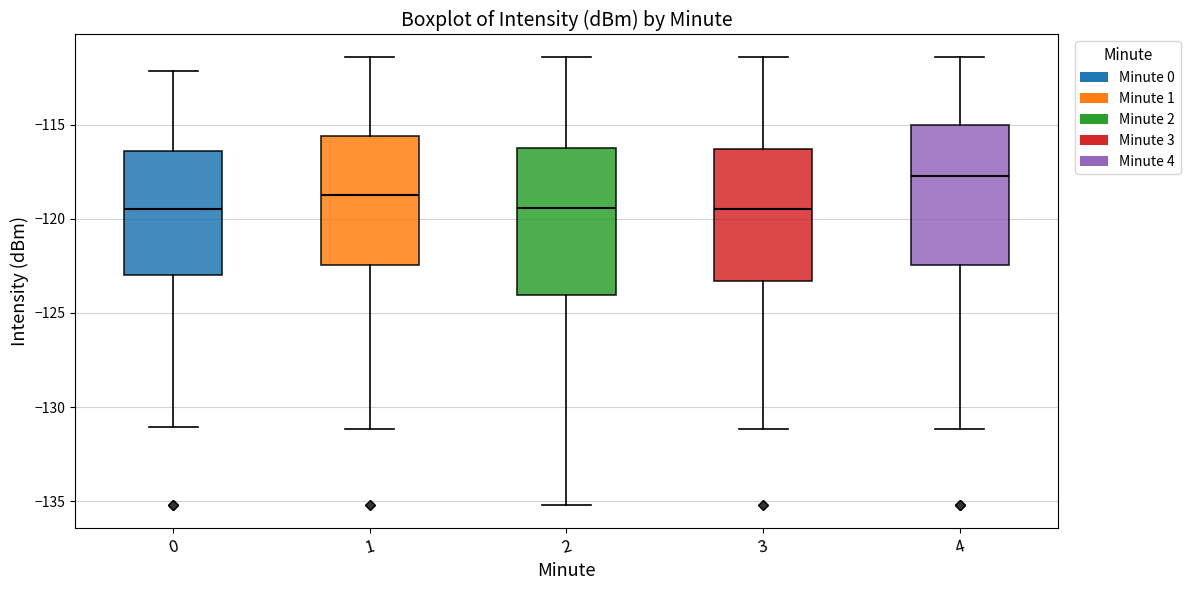

Where does the lower whisker of the box at x = 0 end on the y-axis? The values are not printed on the chart, so give them approximately, as read against the axis.

-131.0